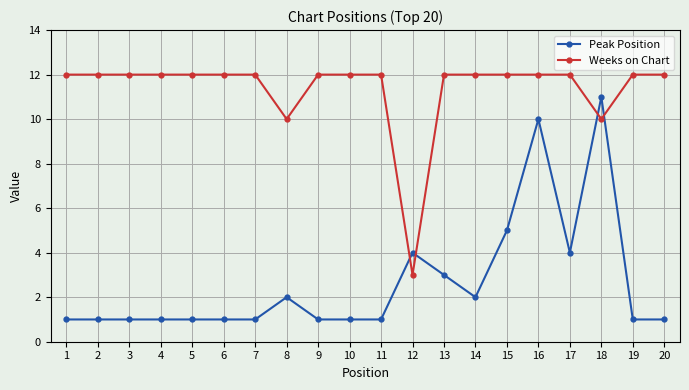

What is the value of the Peak Position point at the 17th from the left?

4